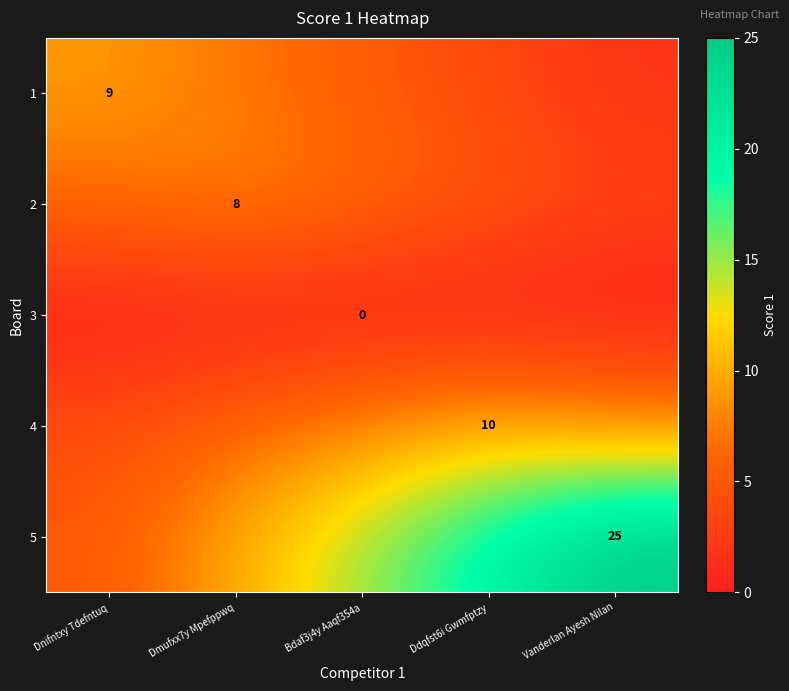

Which has a higher value, Dmufxx7y Mpefppwq or Bdaf3j4y Aaqf354a?

Dmufxx7y Mpefppwq